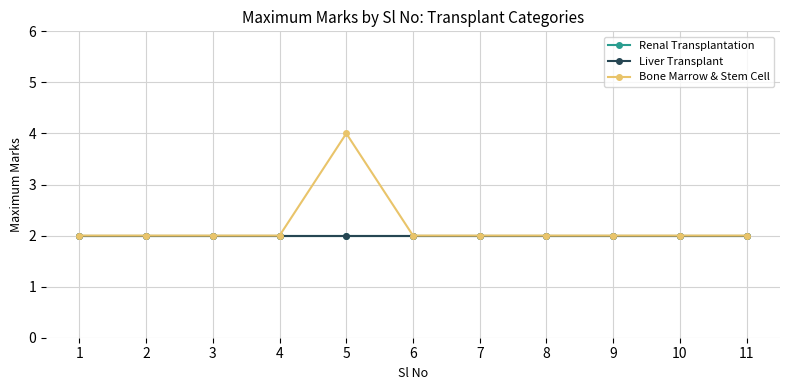

Which series changed the most between 4 and 9?

Renal Transplantation